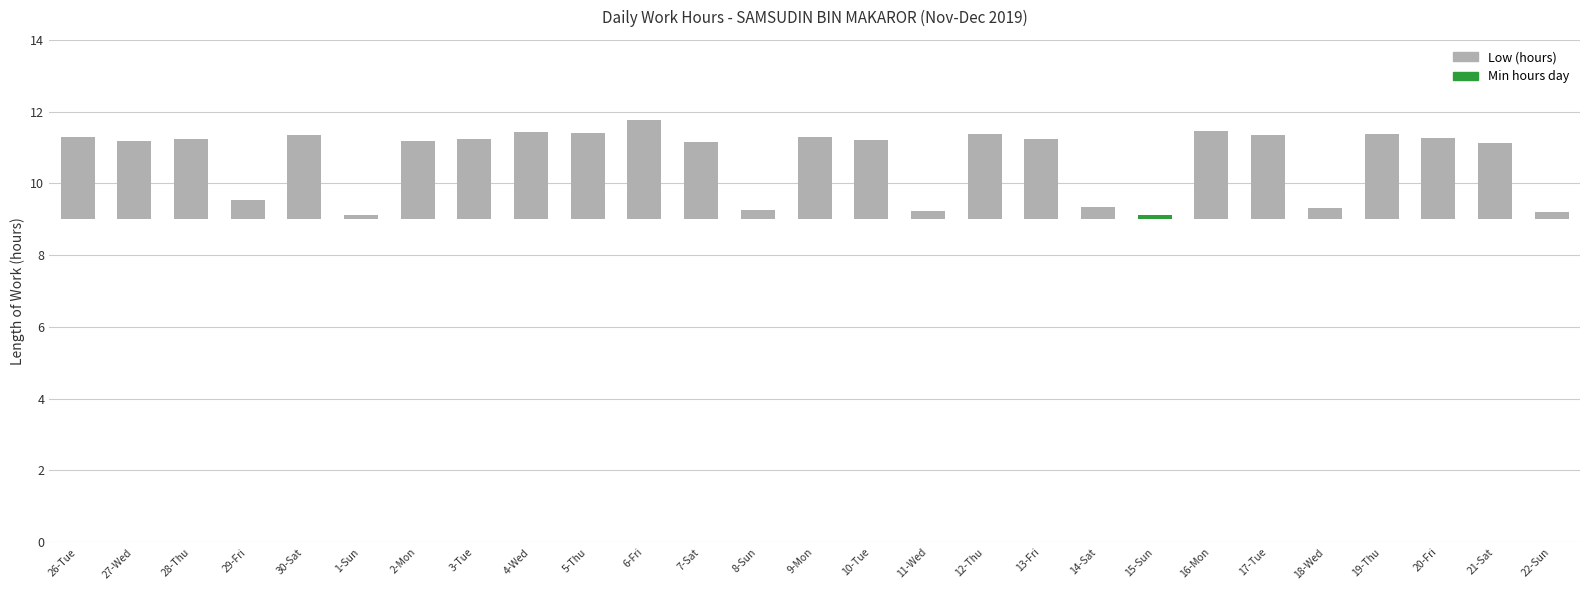

What is the sum of the values at 20-Fri and 17-Tue?

4.6